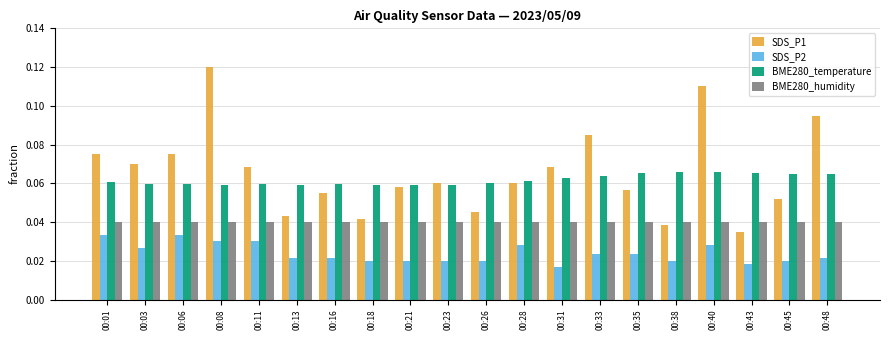

Is the value of BME280_humidity at 00:48 greater than the value of SDS_P1 at 00:06?

No